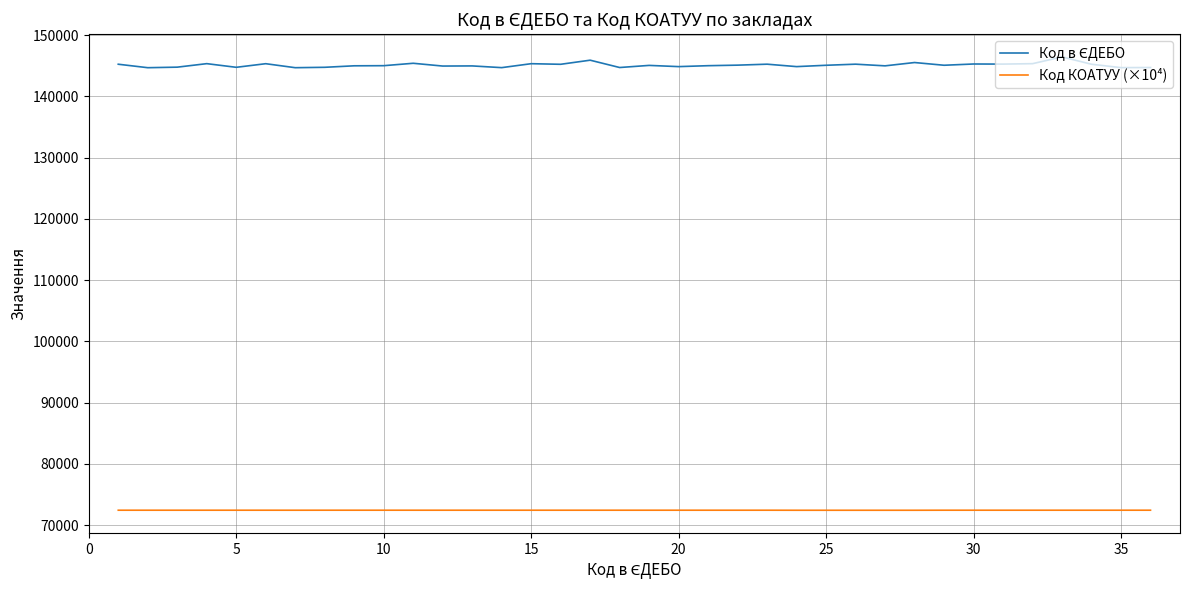

What is the minimum value shown in the chart?

72451.0